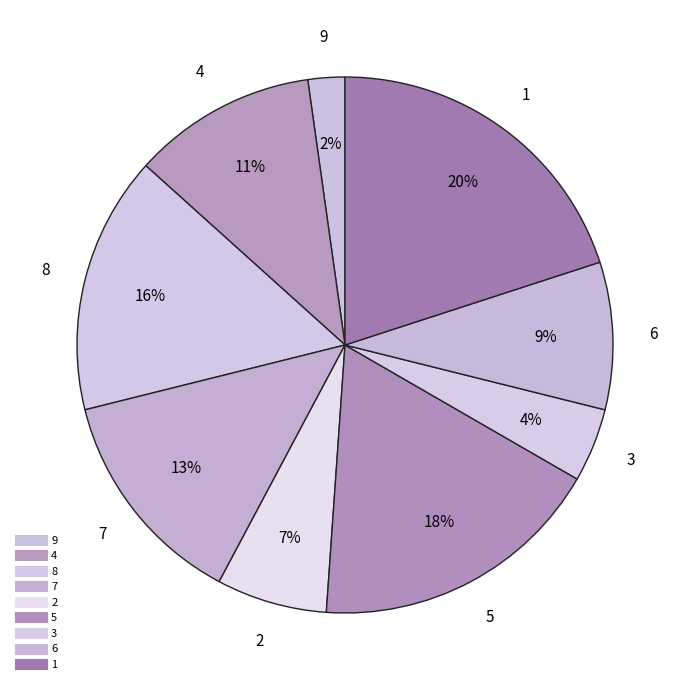

How many segments does this pie chart have?

9